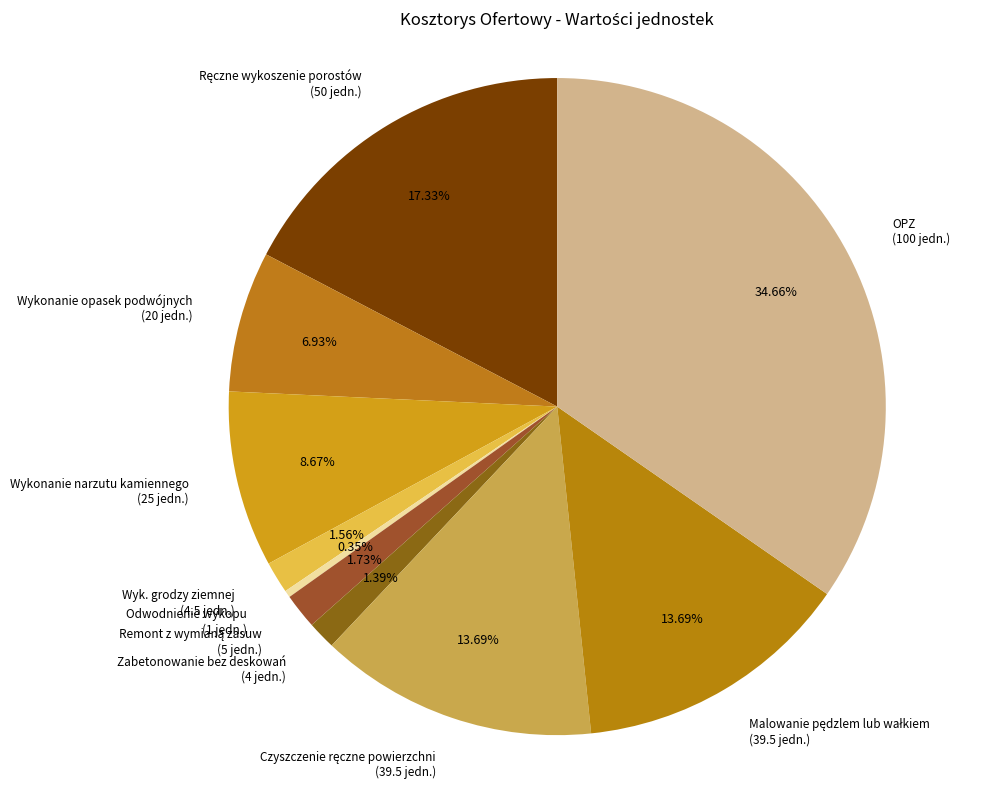

Count the number of slices in the pie.

10